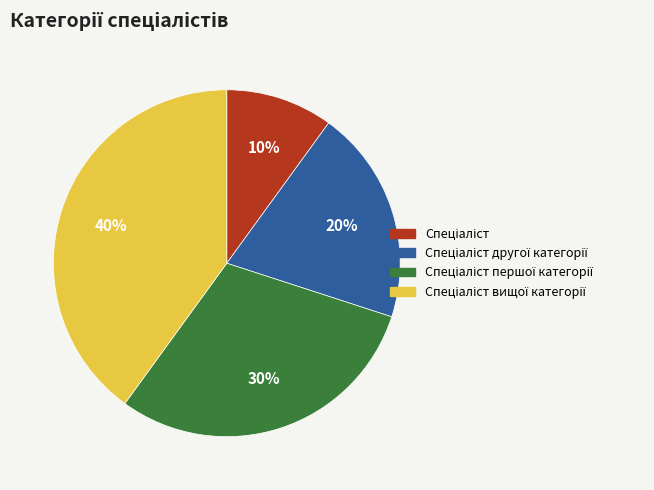

To the nearest percent, what is the average slice percentage?

25%